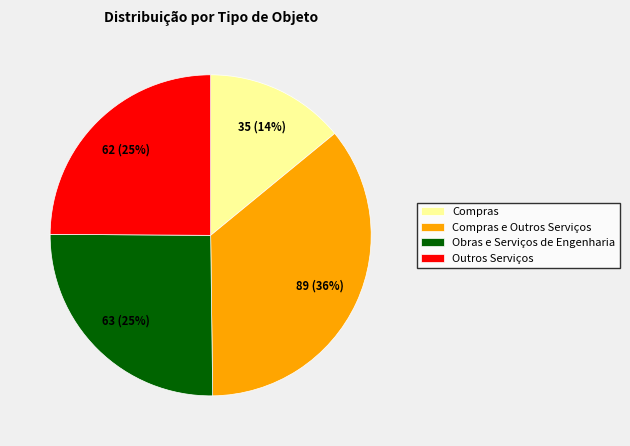

How many slices are in this pie chart?

4